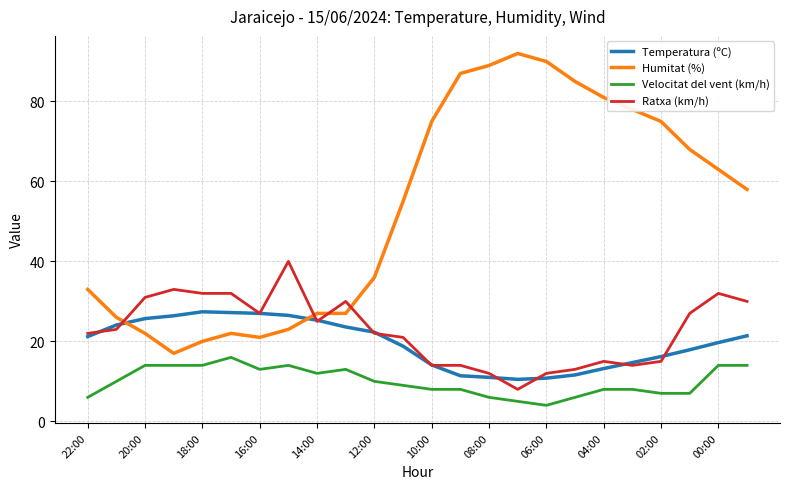

What is the maximum value shown in the chart?

92.0